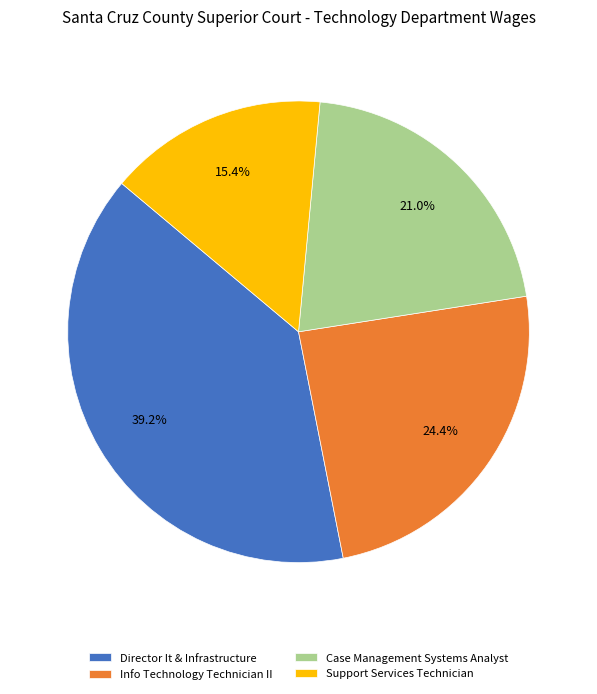

Is it true that Support Services Technician is 27% of the pie?

False